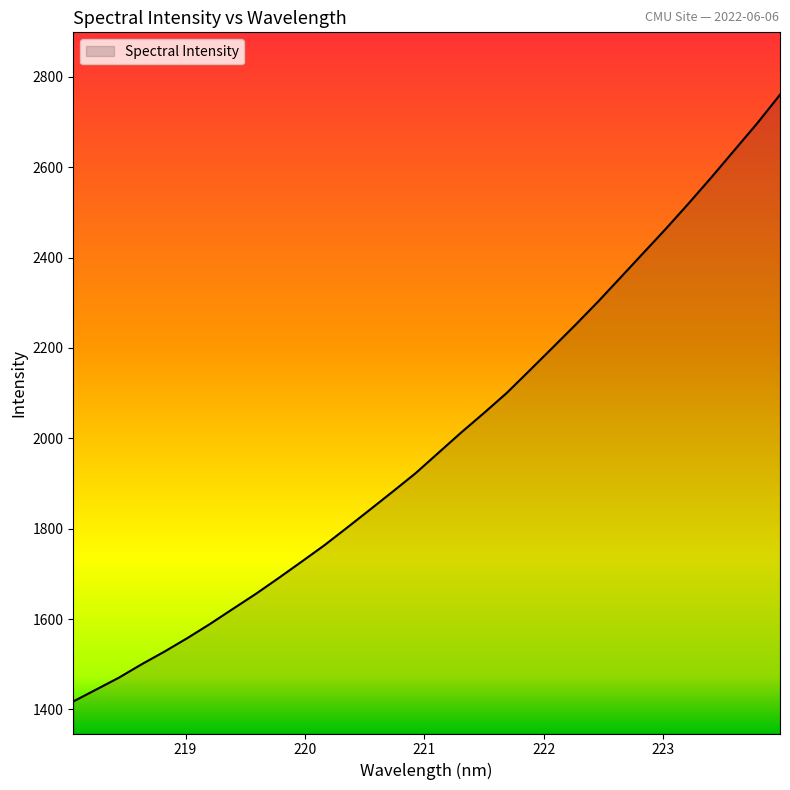

What is the maximum value shown in the chart?

2760.4